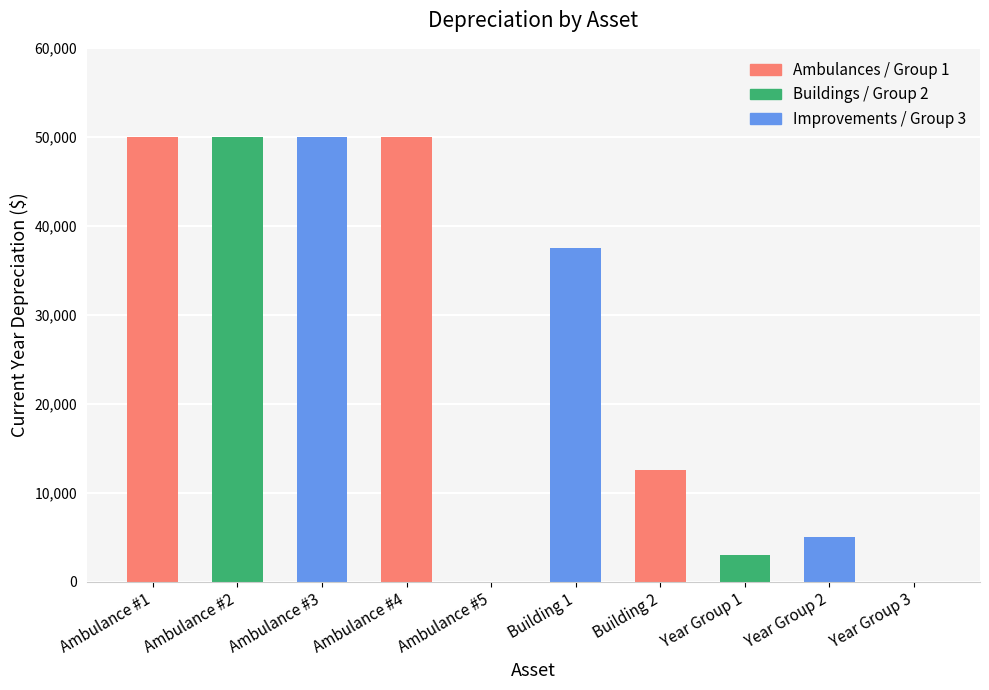

Are the bars horizontal?

No